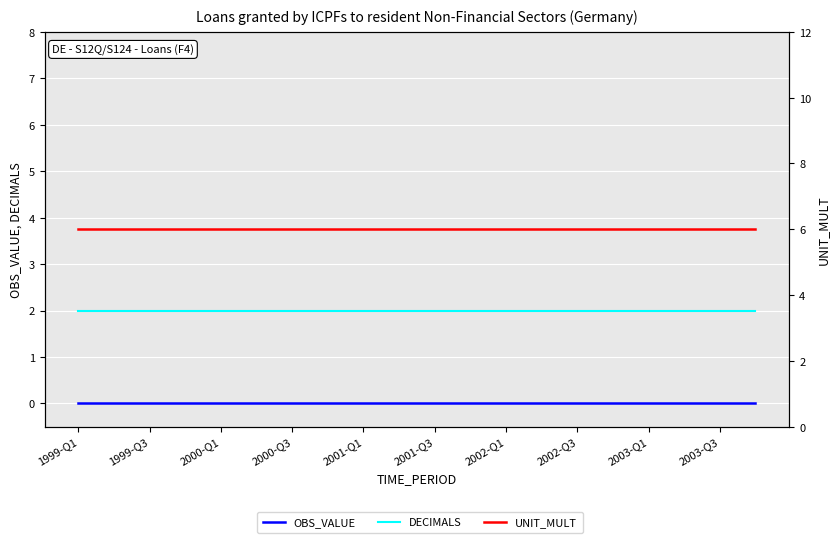

Is this an area chart (filled region under the line)?

No